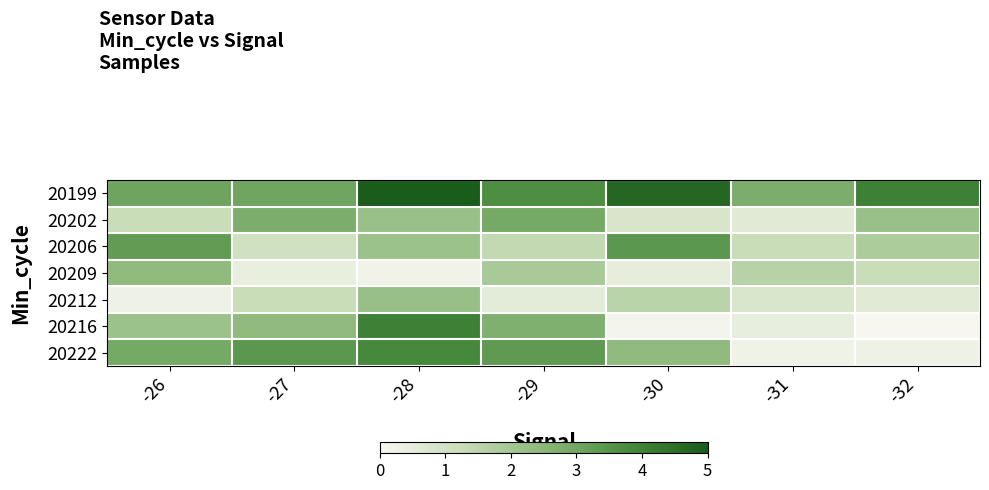

At how many categories does at least one series exceed 2?

7